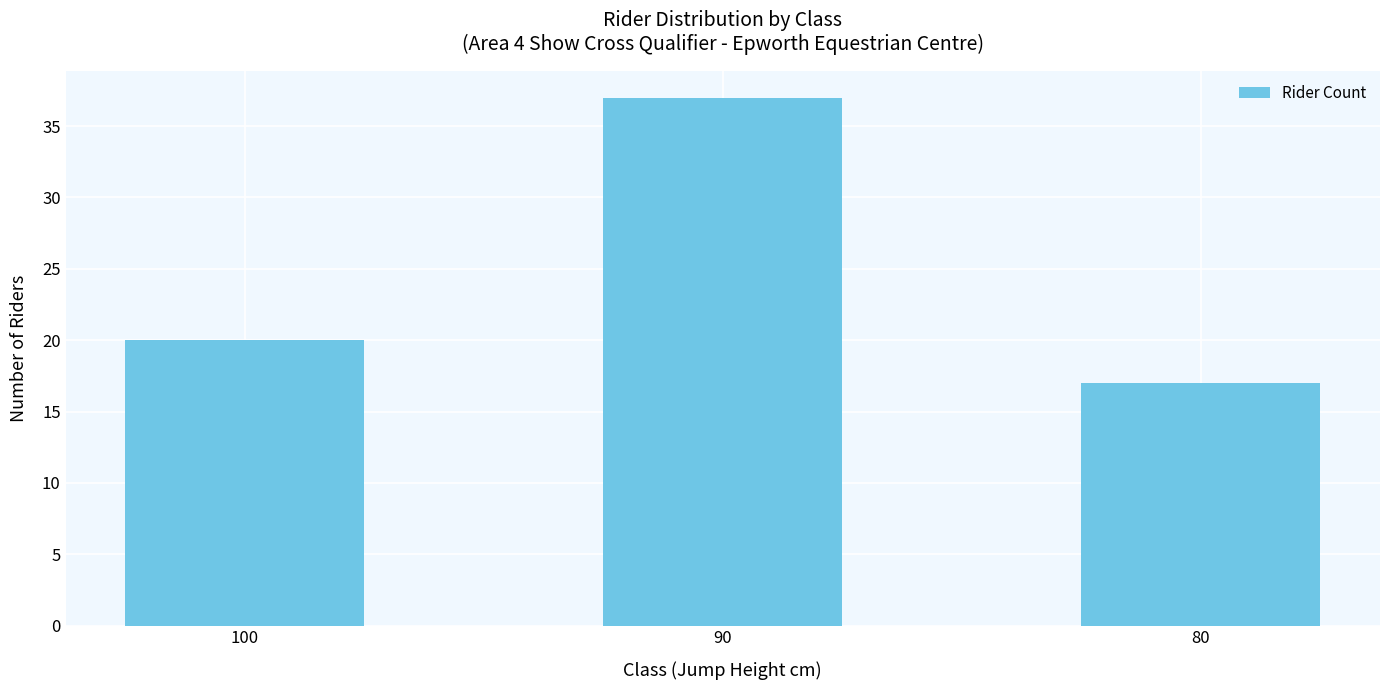

Reading right to left, list all the values displayed in this chart.

17	37	20